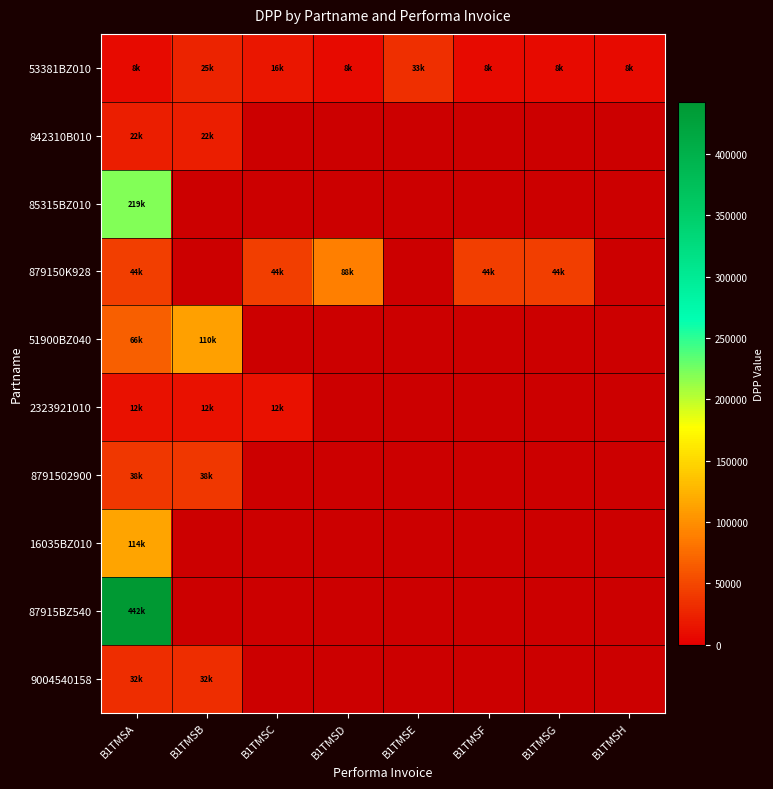

What value does the 53381BZ010 series have at B1TMSH?

8390.0